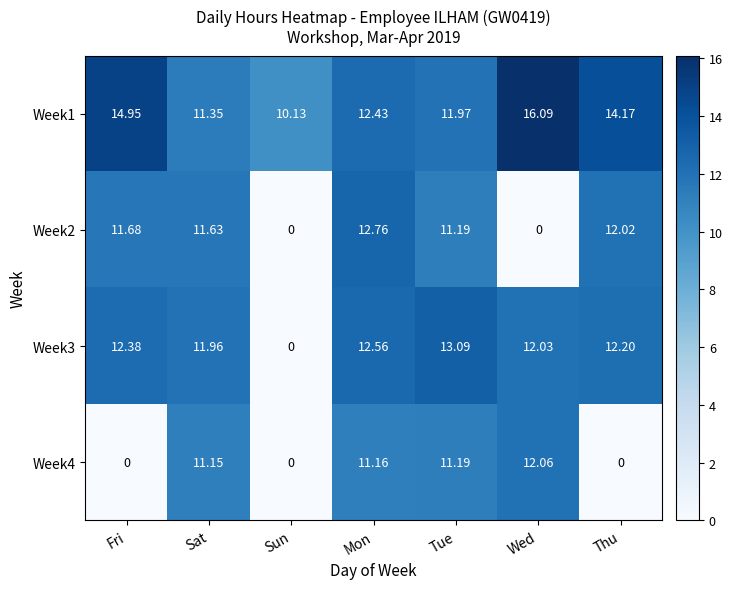

Is the value of Week1 at Sat greater than the value of Week2 at Mon?

No